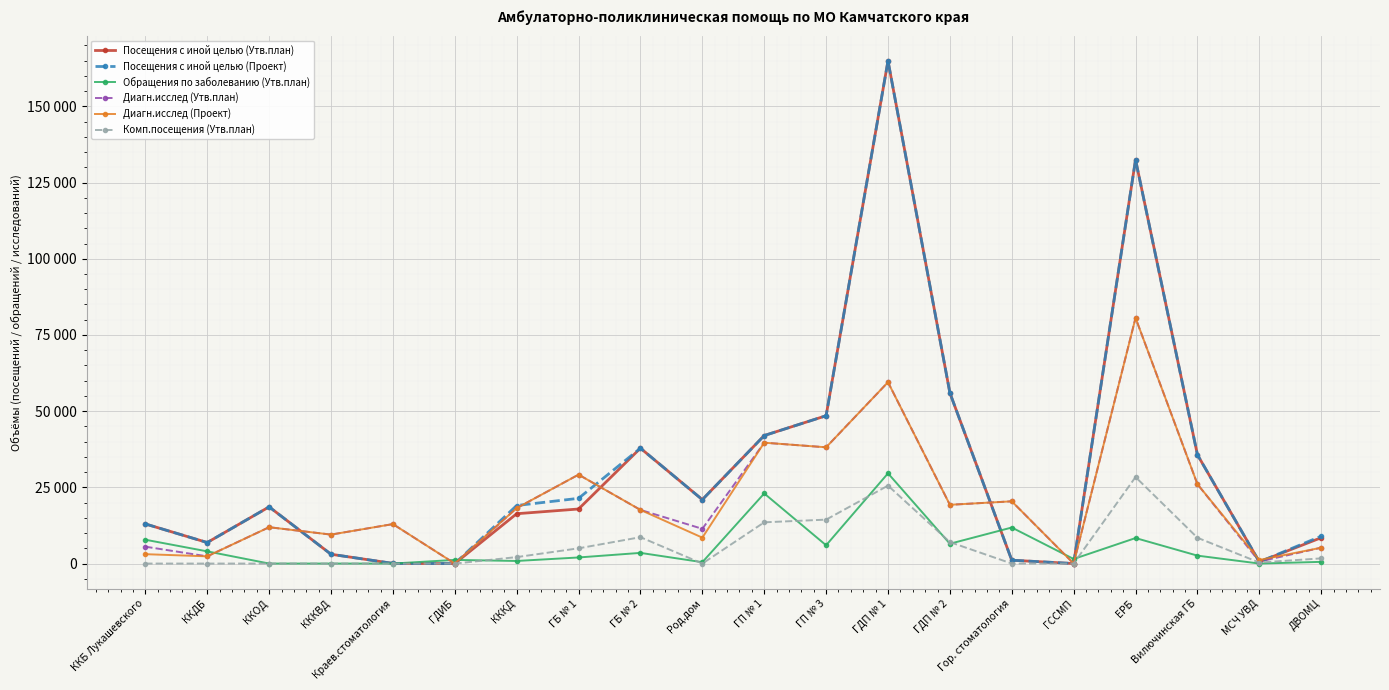

True or false: Диагн.исслед (Проект) and Обращения по заболеванию (Утв.план) cross at least once.

True